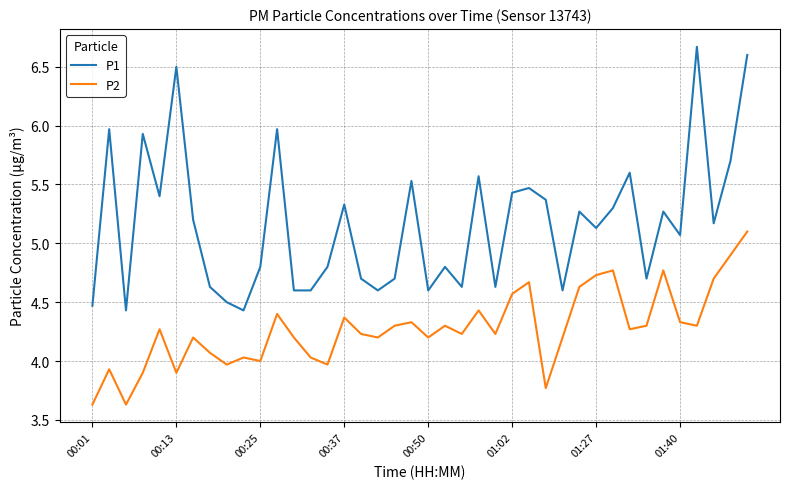

How many interior local valleys does the P2 series have?

12